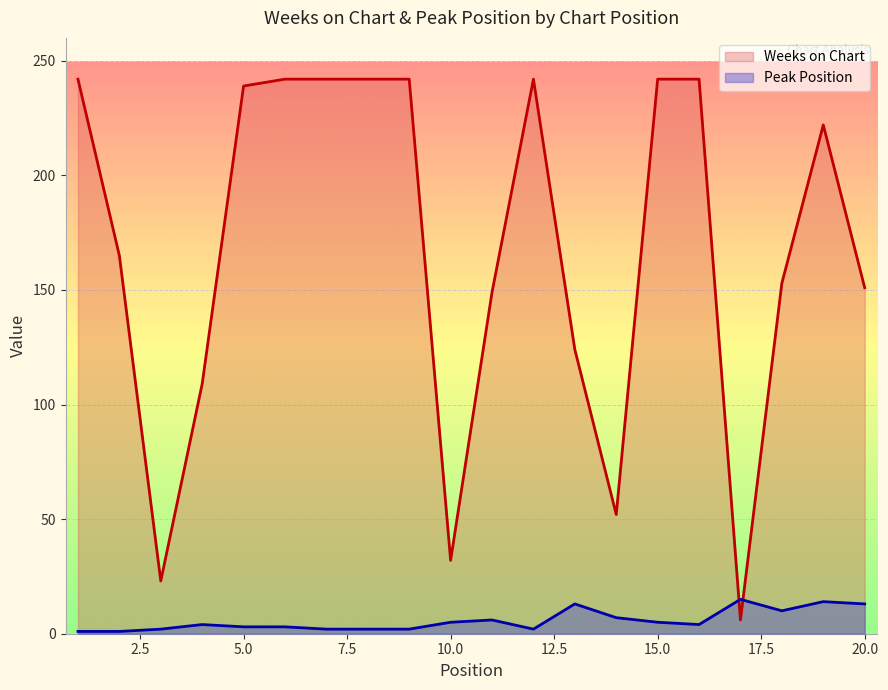

The Peak Position series shows 14 at 19. True or false?

True